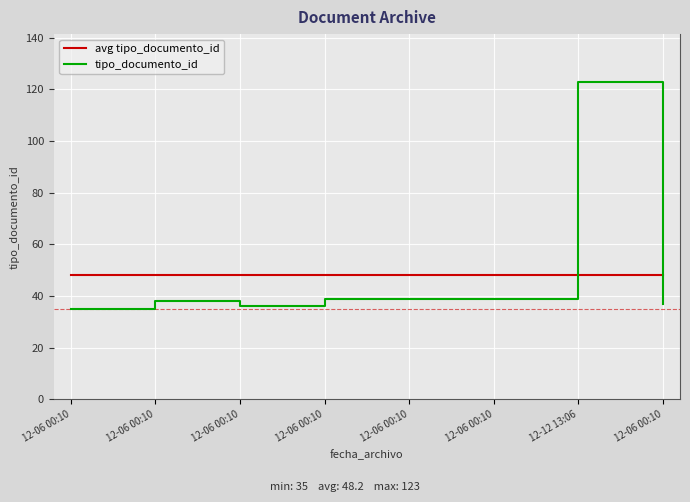

How many lines are shown in the chart?

2